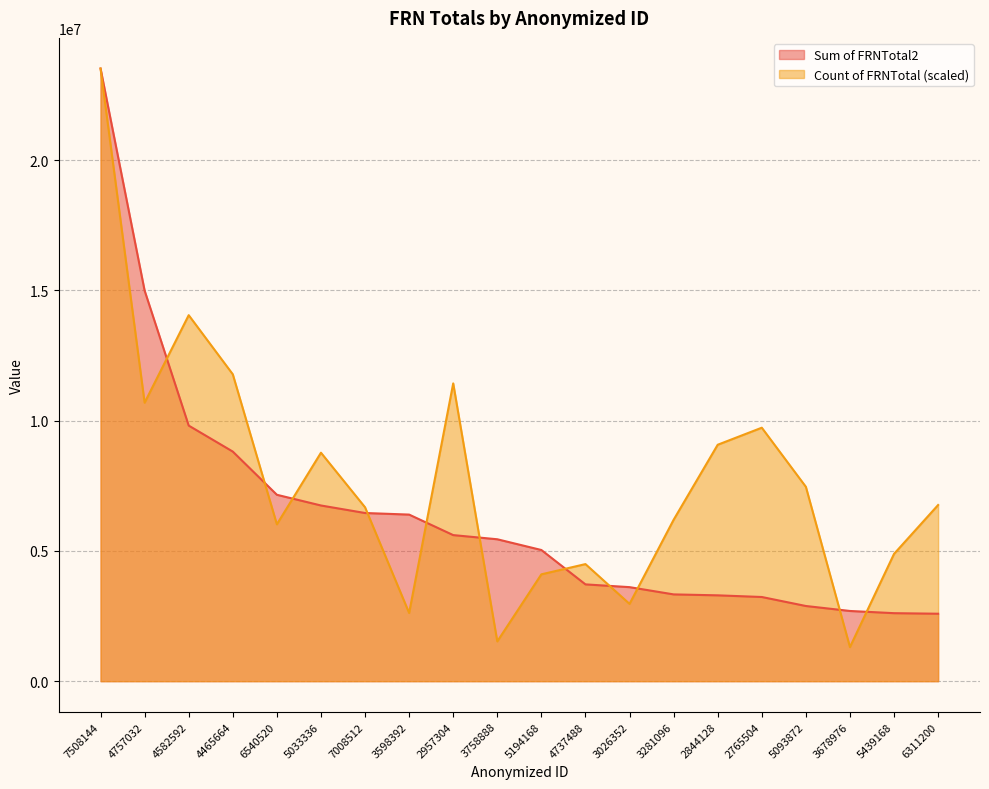

The Count of FRNTotal series shows 10690647.7 at 4757032. True or false?

True